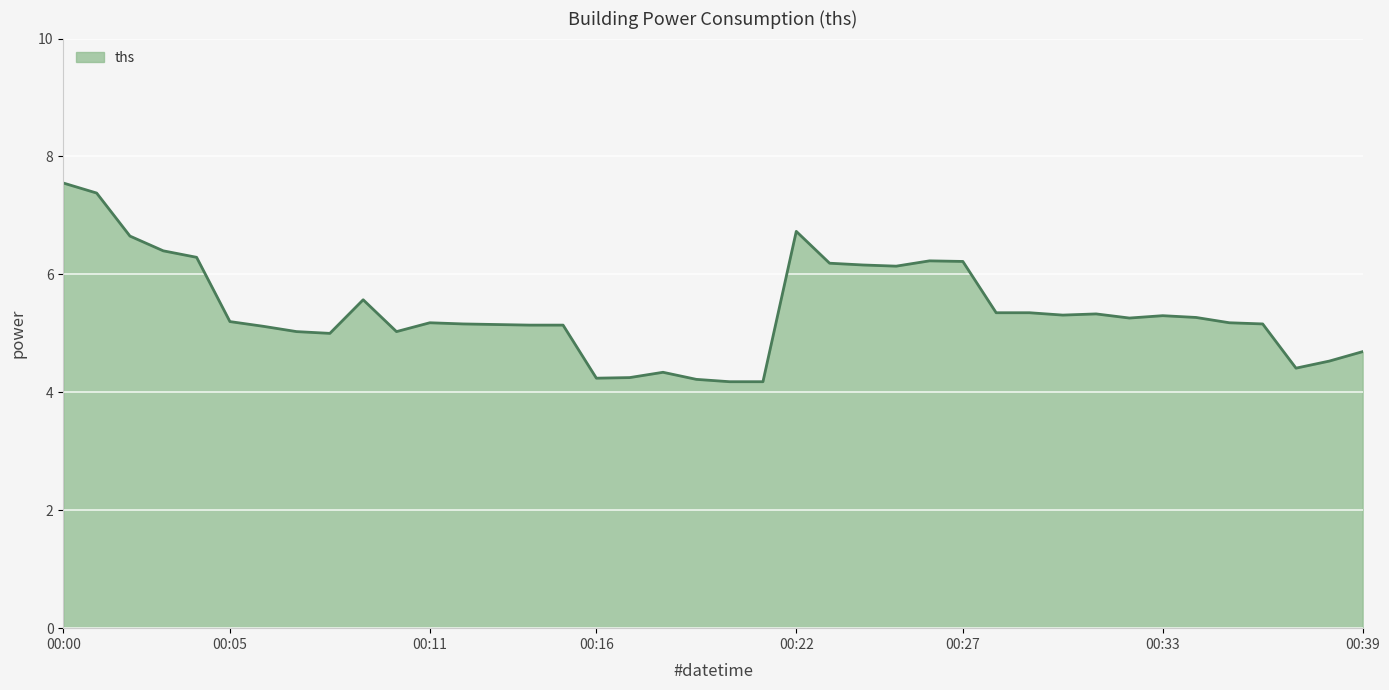

What is the difference between the maximum and minimum values?

3.4